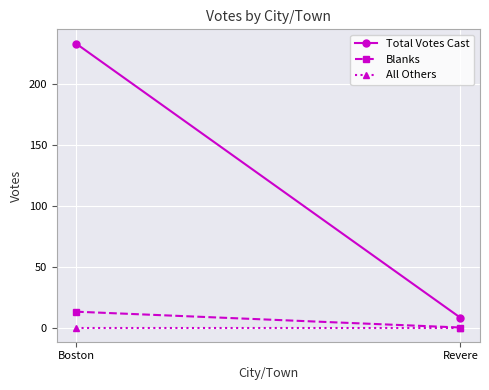

What is the label of the 1st point from the left?

Boston